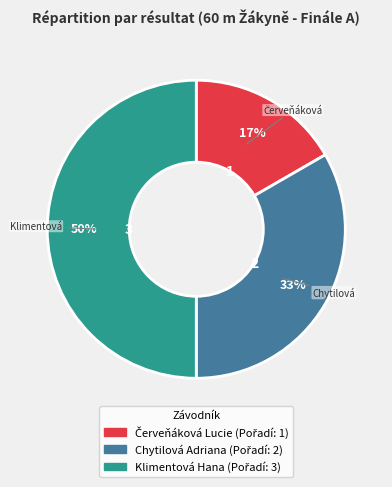

Count the number of slices in the pie.

3